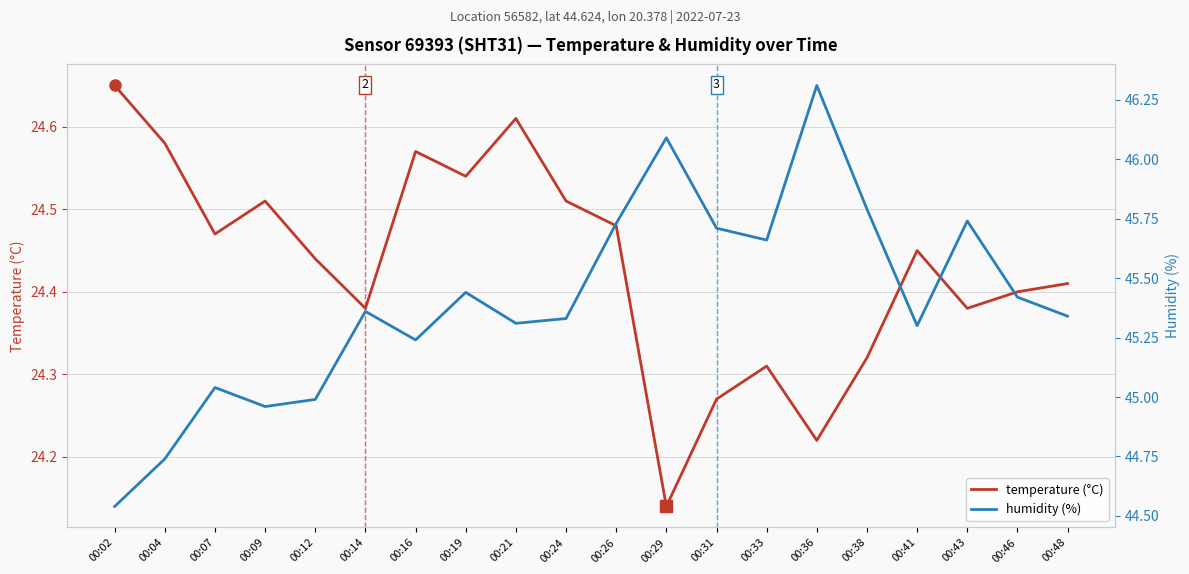

True or false: humidity (%) has a value of 45.8 at 00:38.

True